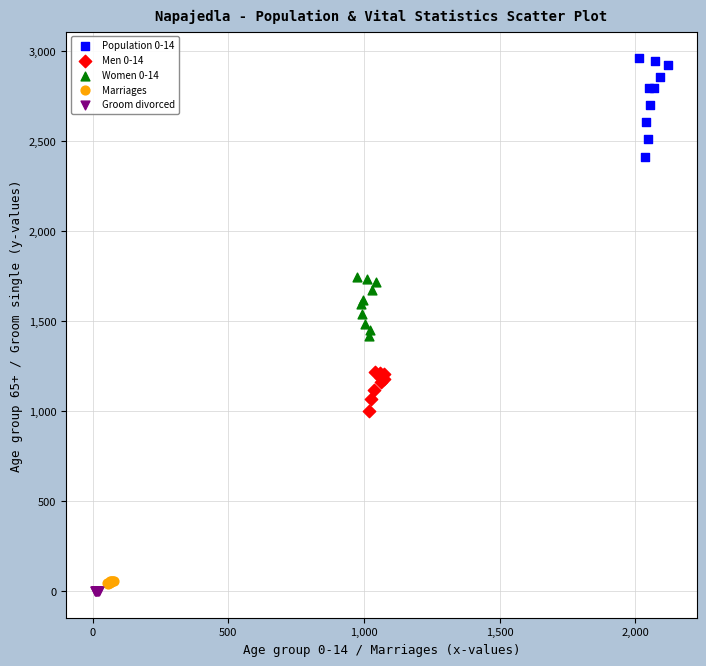

Which series reaches the maximum Y coordinate?

Population 0-14